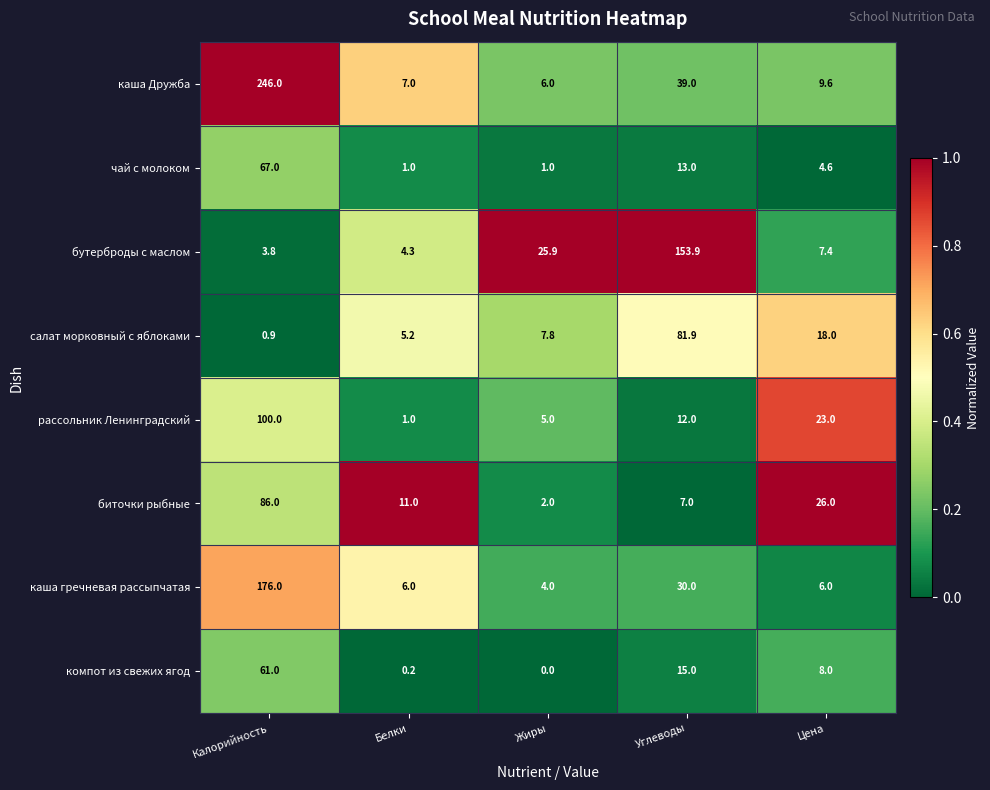

What is the difference between the биточки рыбные values at Калорийность and Цена?

60.0